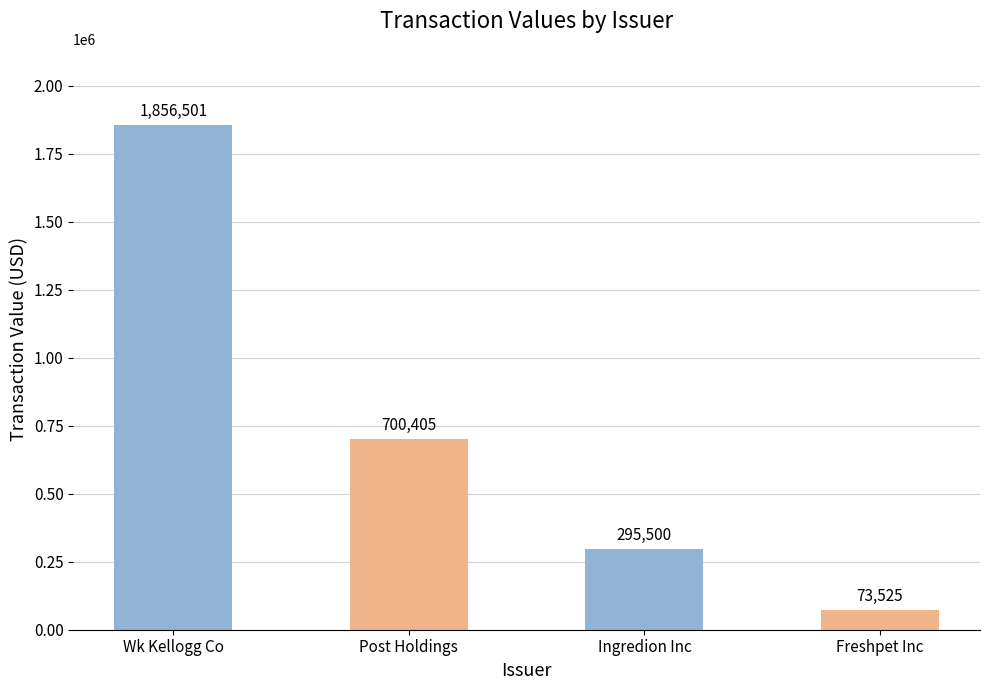

Which has a higher value, Post Holdings or Wk Kellogg Co?

Wk Kellogg Co